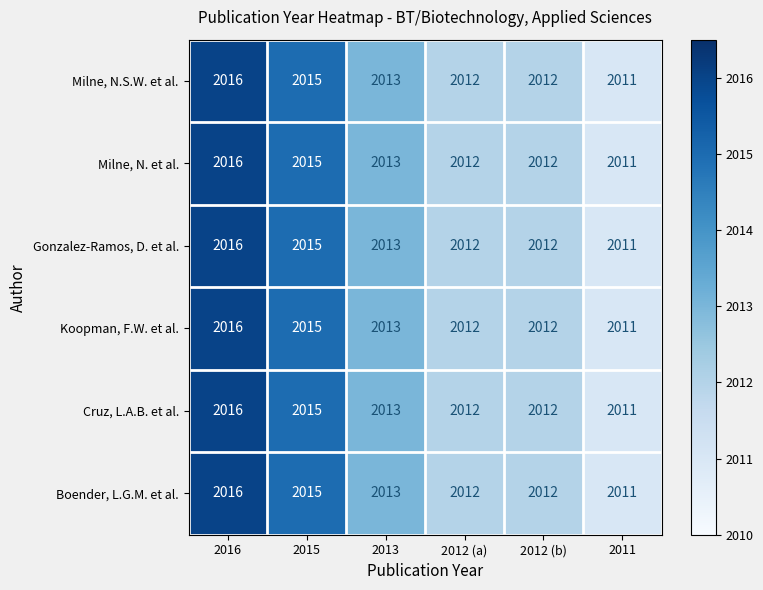

How many values in the Cruz, L.A.B. et al. series are below 2013?

3